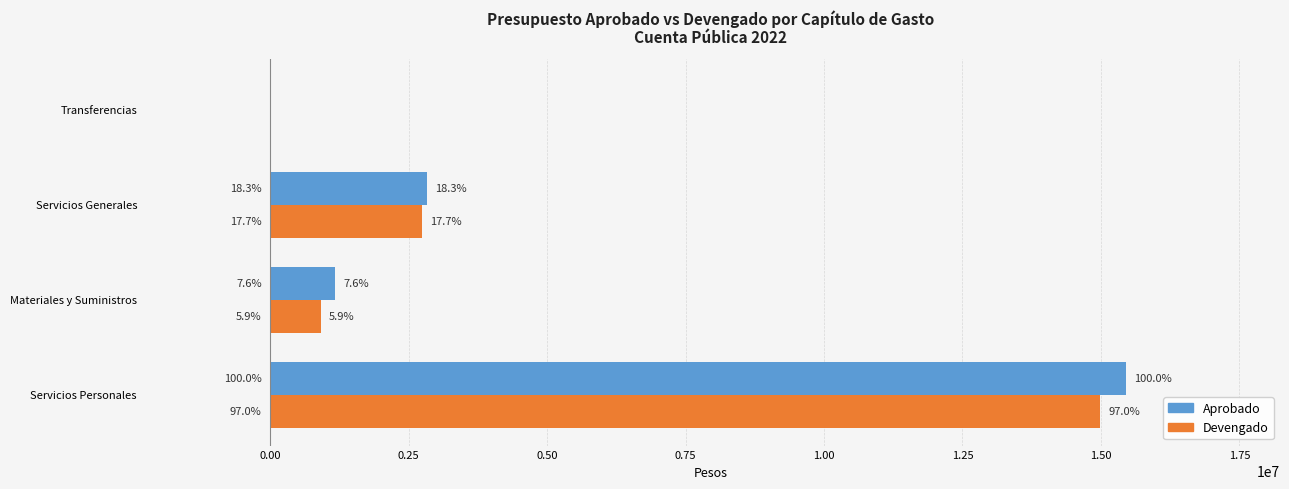

What is the difference between the maximum and second lowest values in the Aprobado series?

14276568